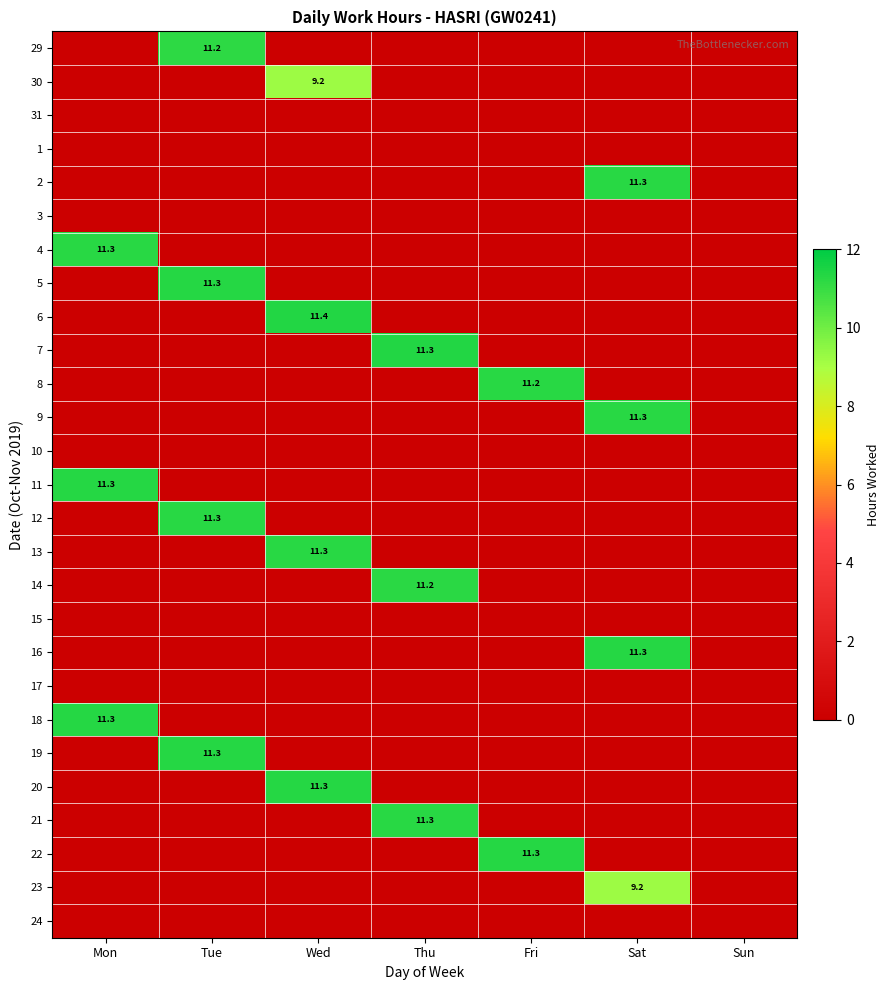

List the labels in order of 16 value, smallest first.

Mon, Tue, Wed, Thu, Fri, Sun, Sat